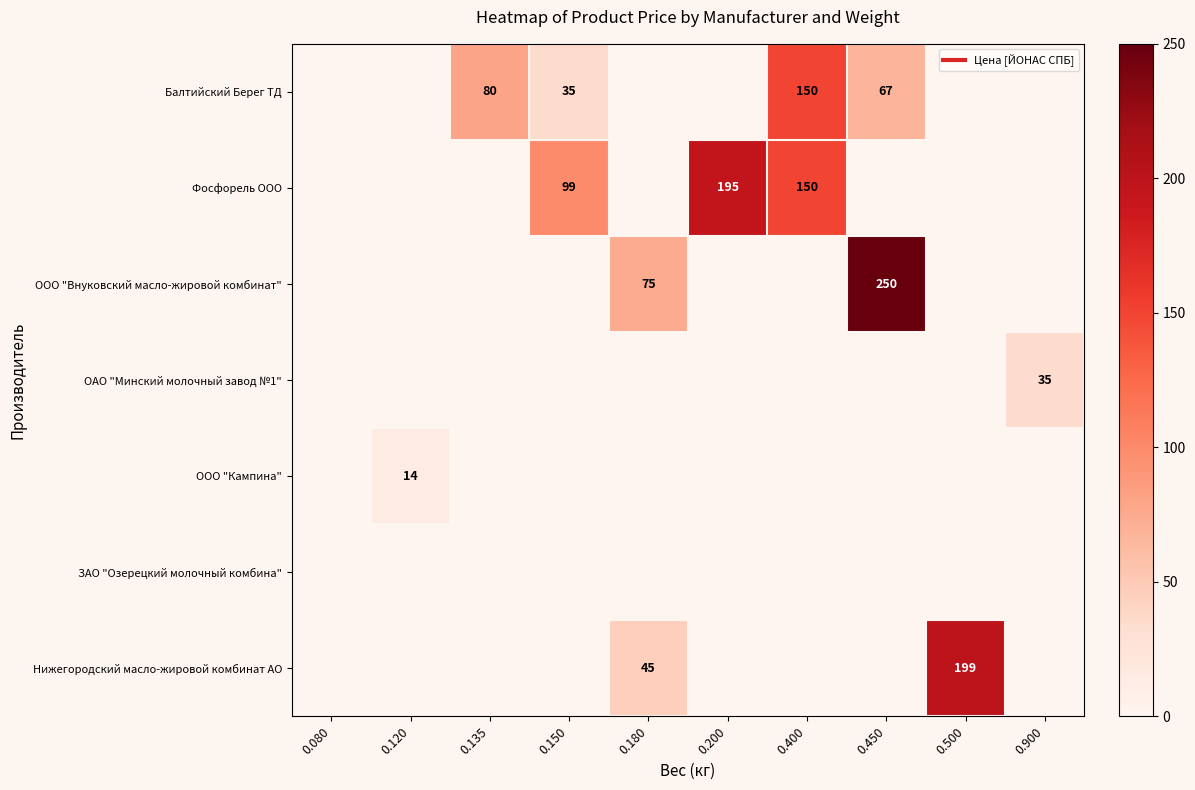

At which category is the sum across all series the highest?

0.450